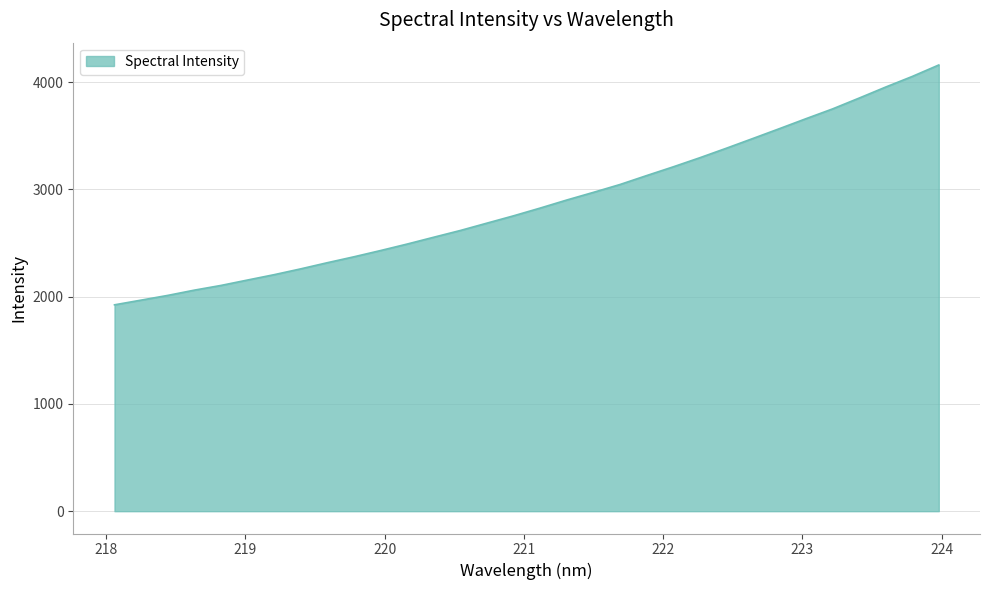

What is the greatest value displayed?

4159.4